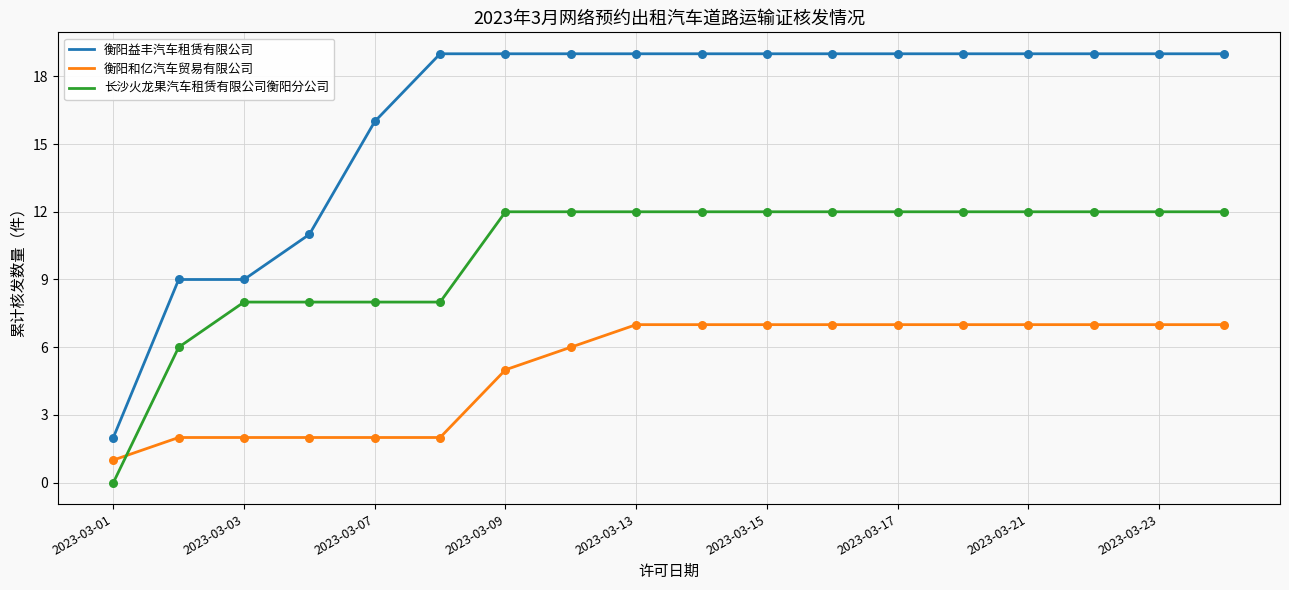

Which series has the widest spread of values?

衡阳益丰汽车租赁有限公司